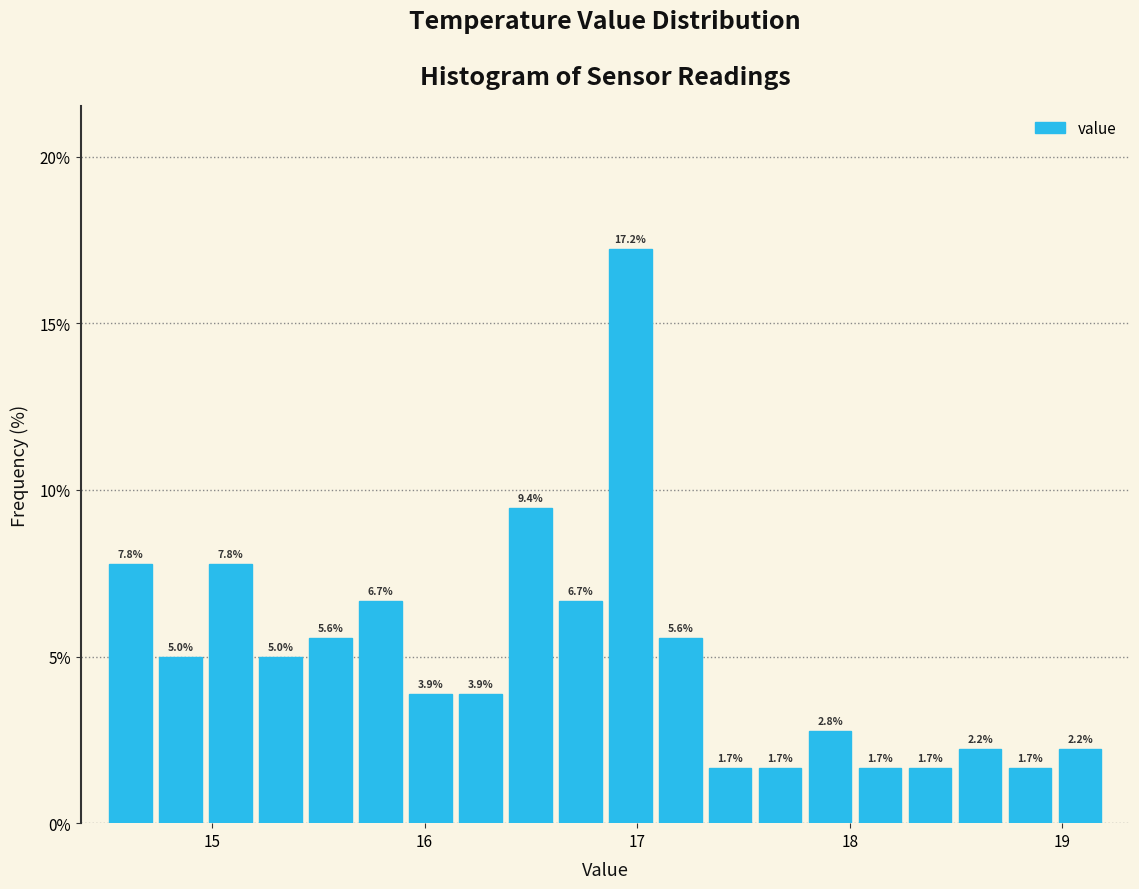

Read against the x-axis, roughly where is the centre of the tallest bar?

17.0